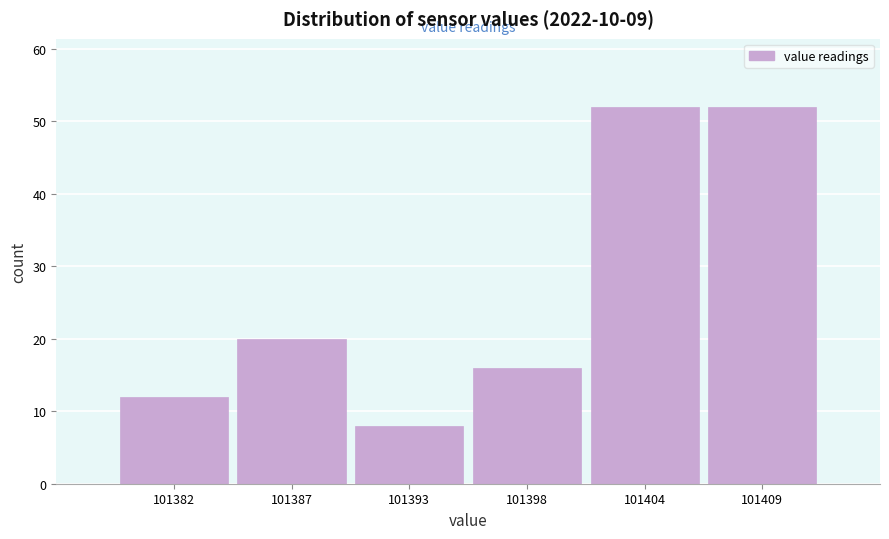

Reading right to left, extract all data points from this chart.

101409=52	101404=52	101398=16	101393=8	101387=20	101382=12